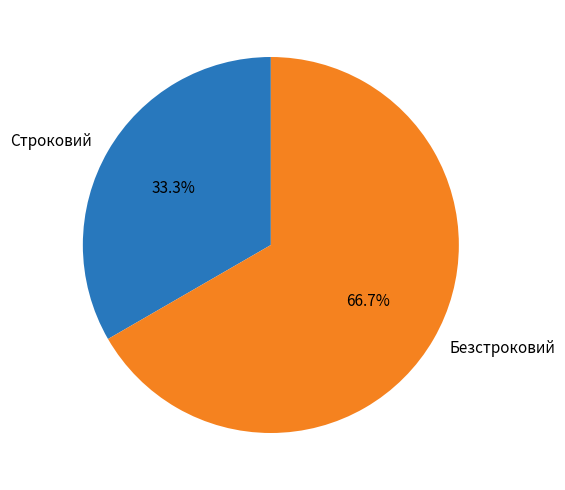

Is it true that Безстроковий is 67% of the pie?

True